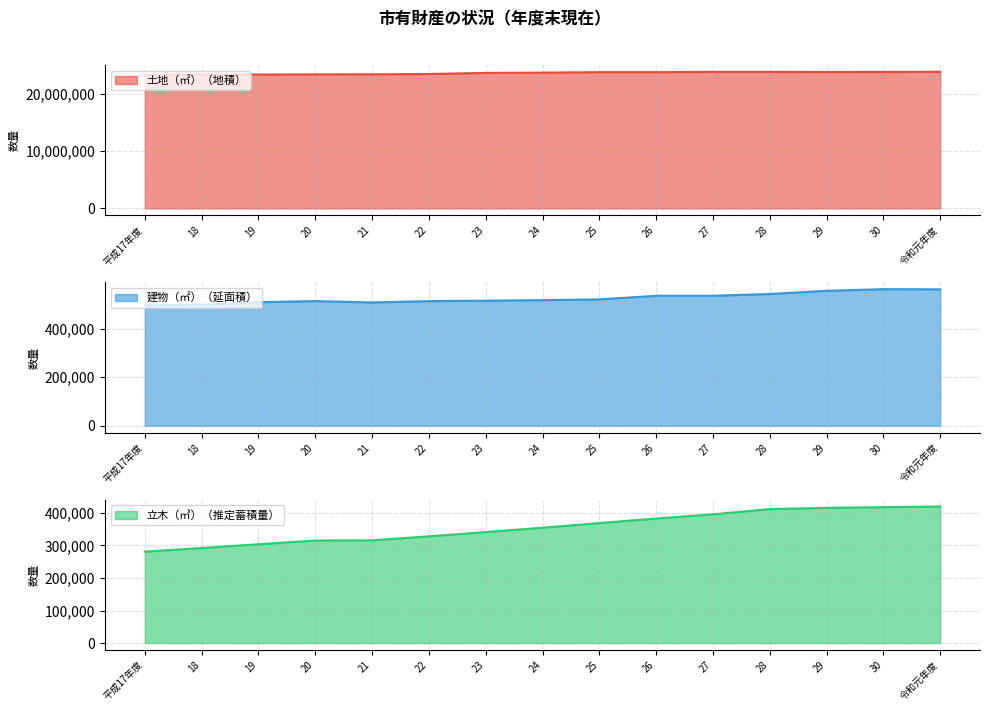

What is the value of the 建物（㎡）（延面積） point at the 4th from the left?

513272.0